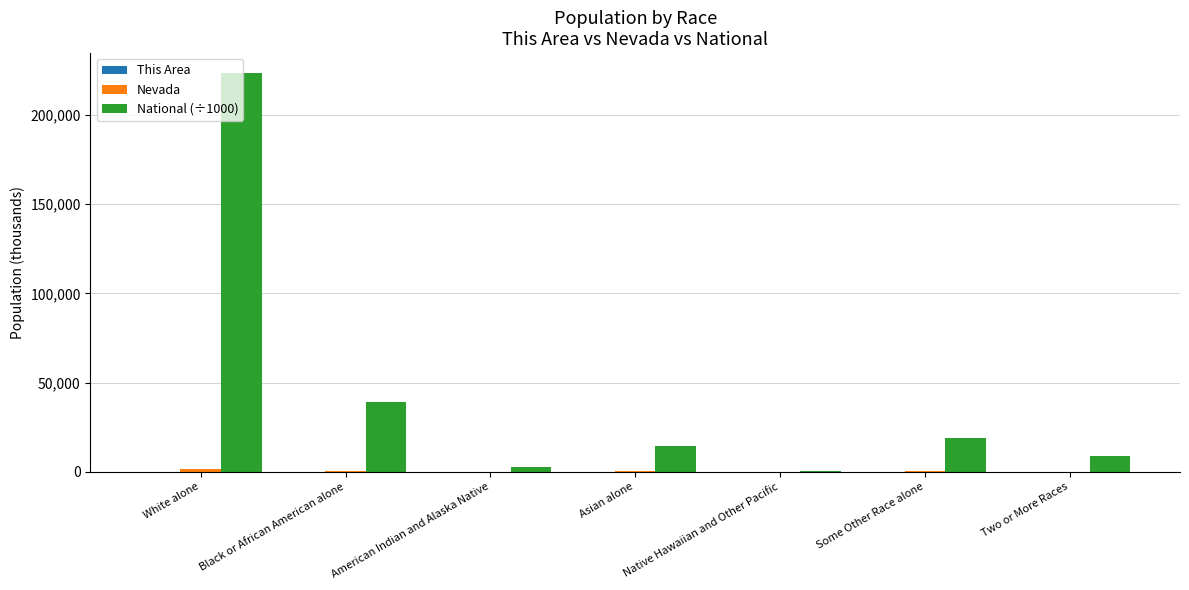

Which category has the highest value across all series?

White alone